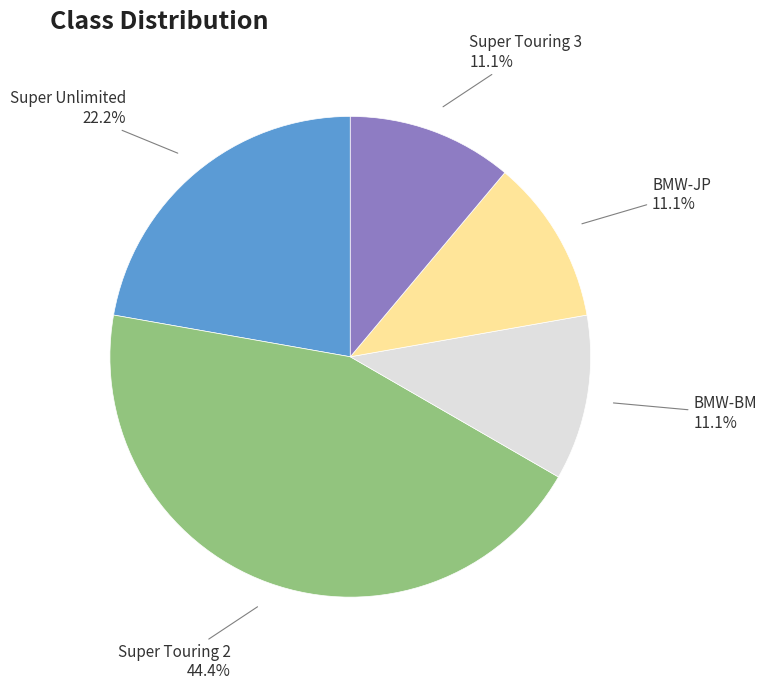

Does any single category account for the majority?

No